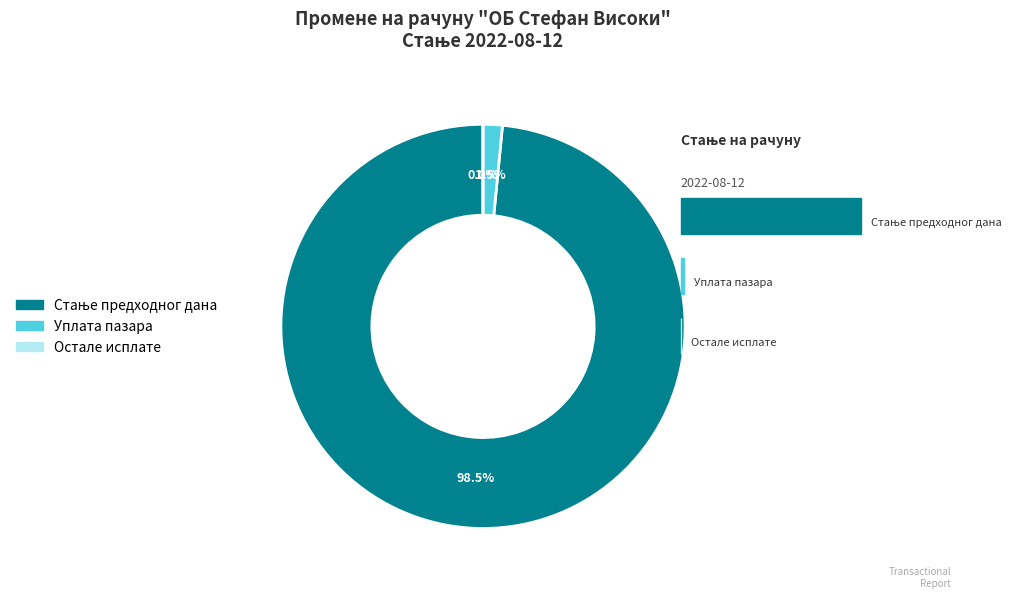

What percentage is the Уплата пазара slice, to the nearest percent?

2%